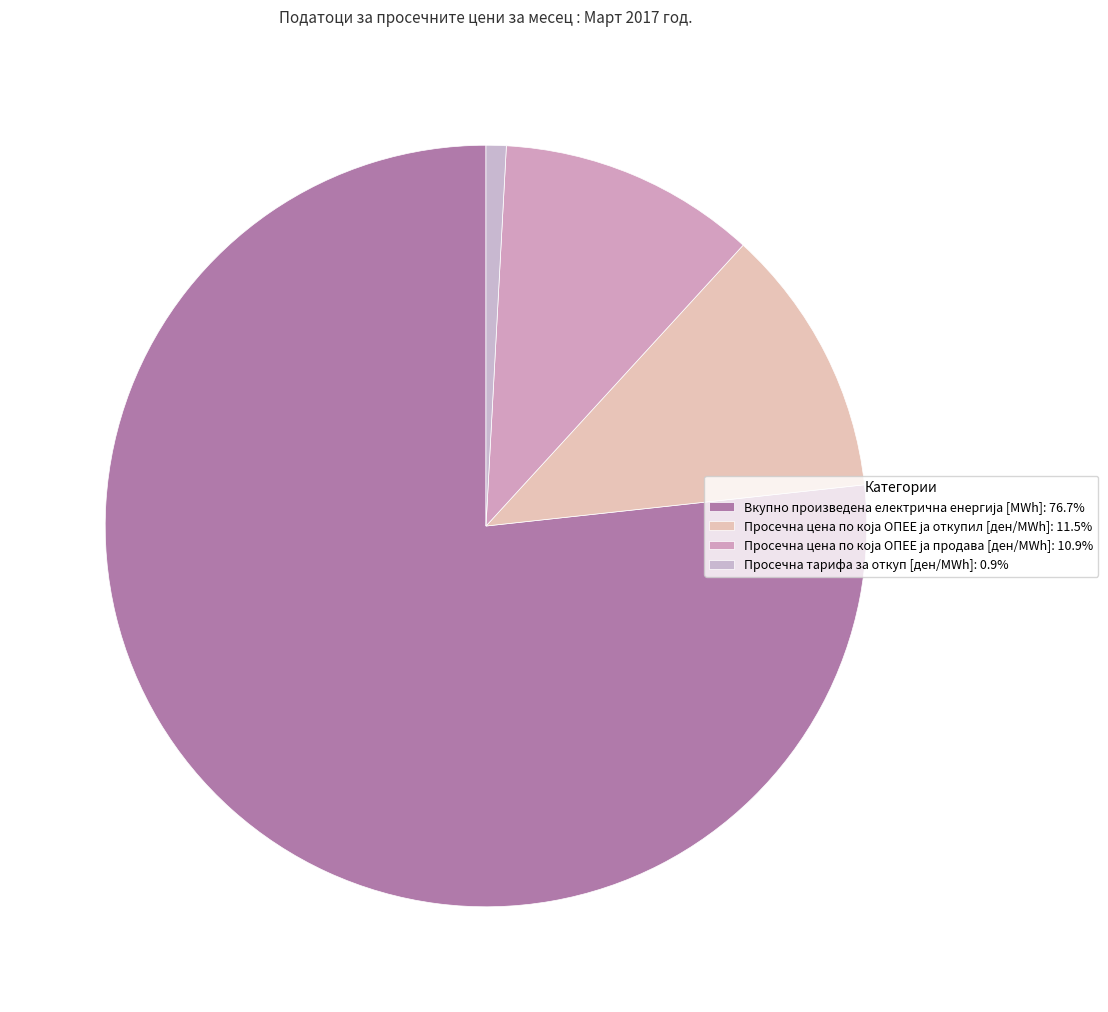

True or false: Просечна цена по која ОПЕЕ ја откупил [ден/MWh] accounts for 11% of the total.

True